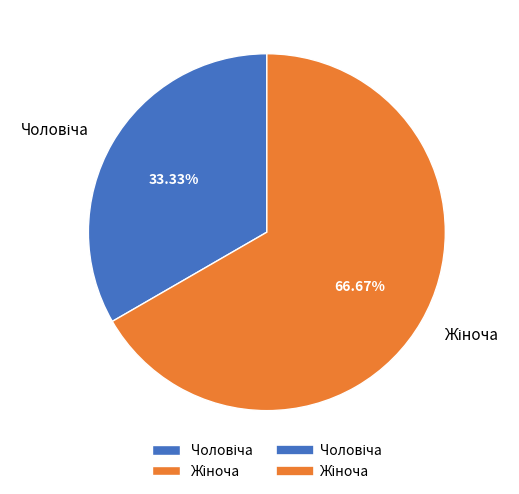

Is there any slice that represents more than half of the pie?

Yes